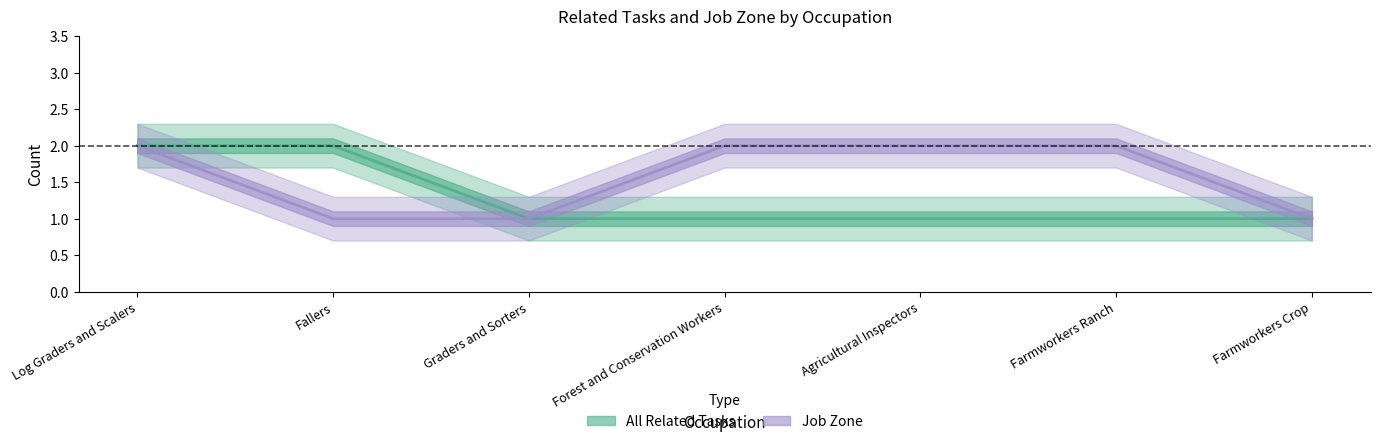

List the series in order of their peak value, lowest first.

All Related Tasks, Job Zone